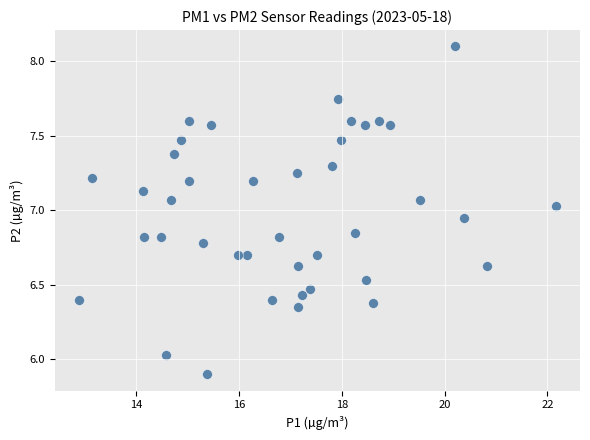

What is the range of Y values (max minus min)?

2.2